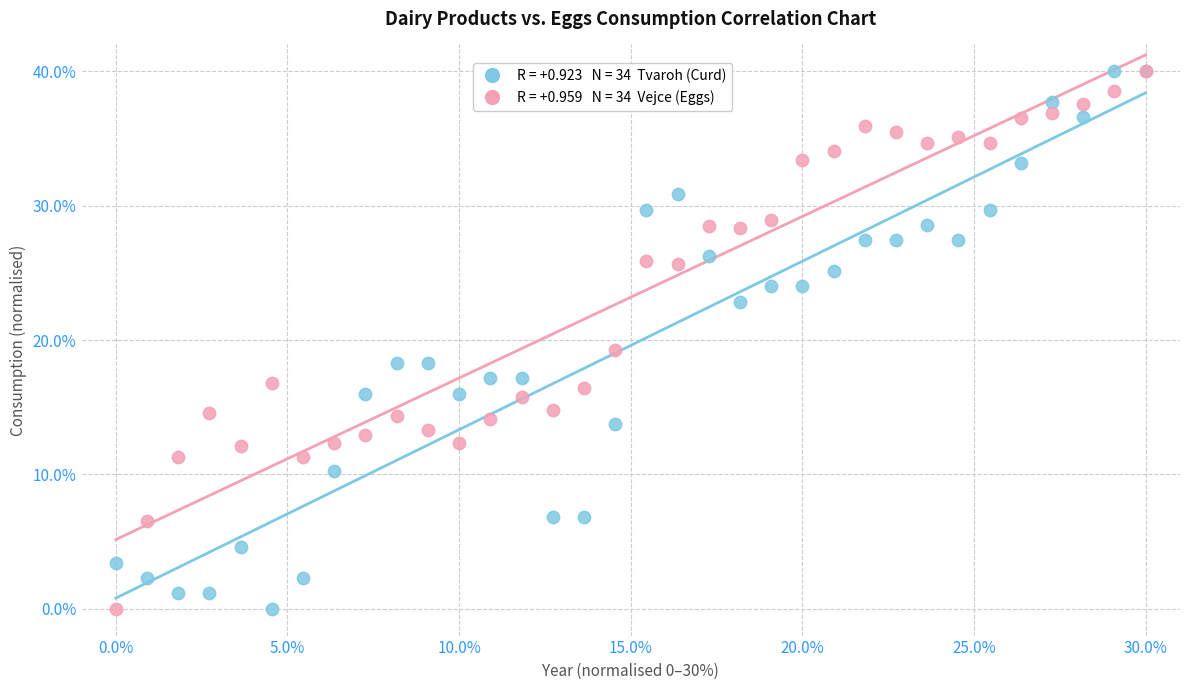

Across all series, what Y value is closest to 20?

19.3